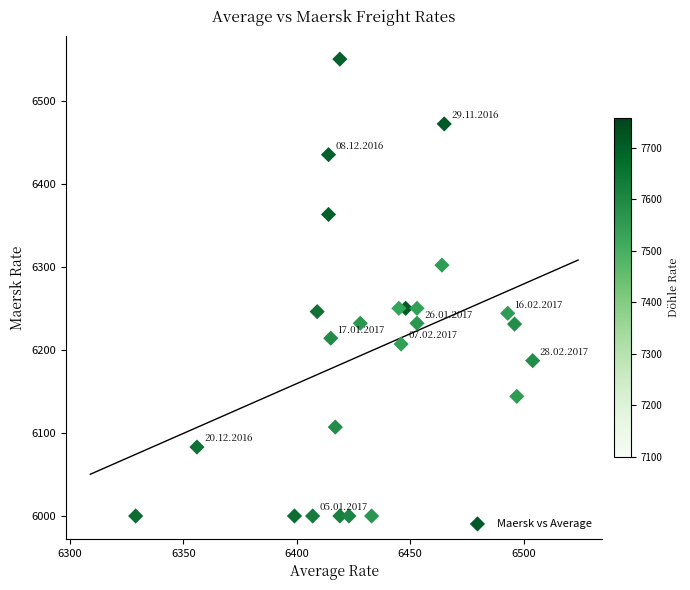

What is the range of X values (max minus min)?

175